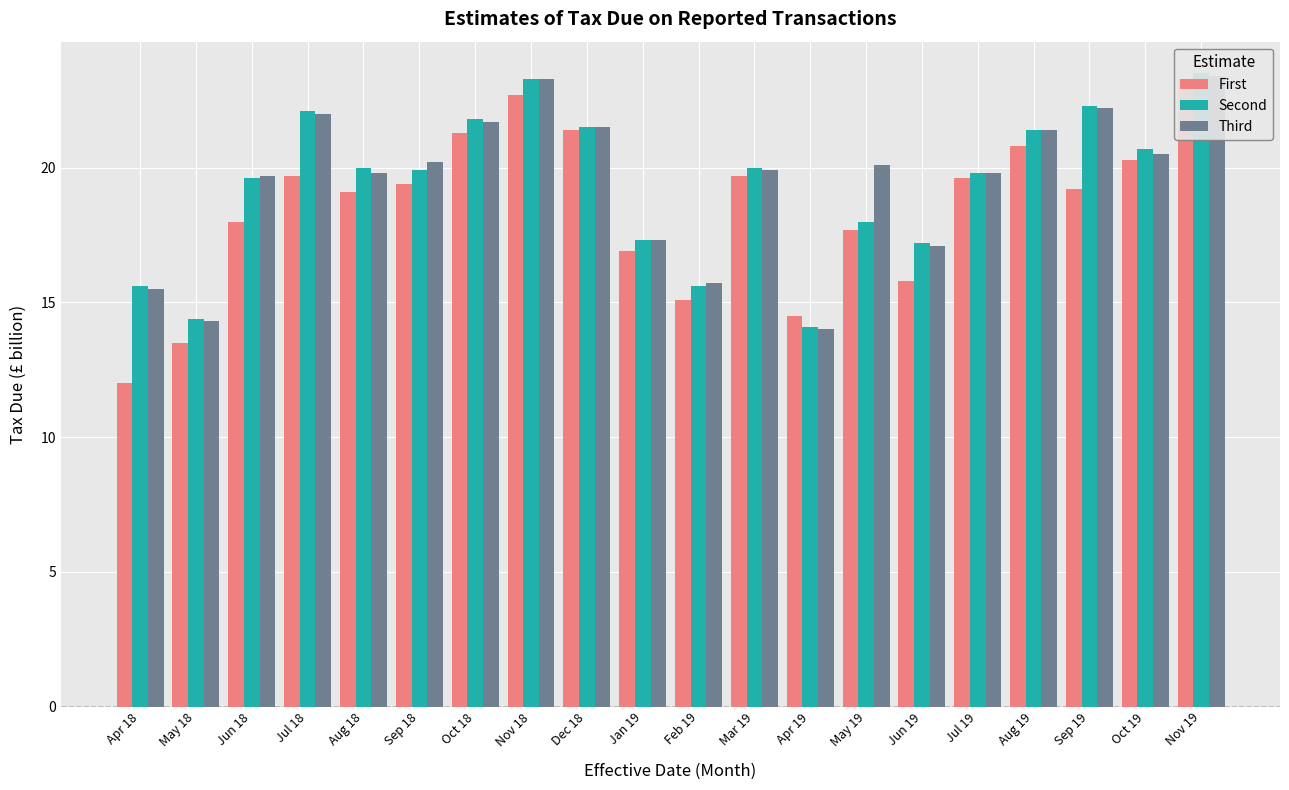

Which label corresponds to the largest value in the chart?

Nov 19